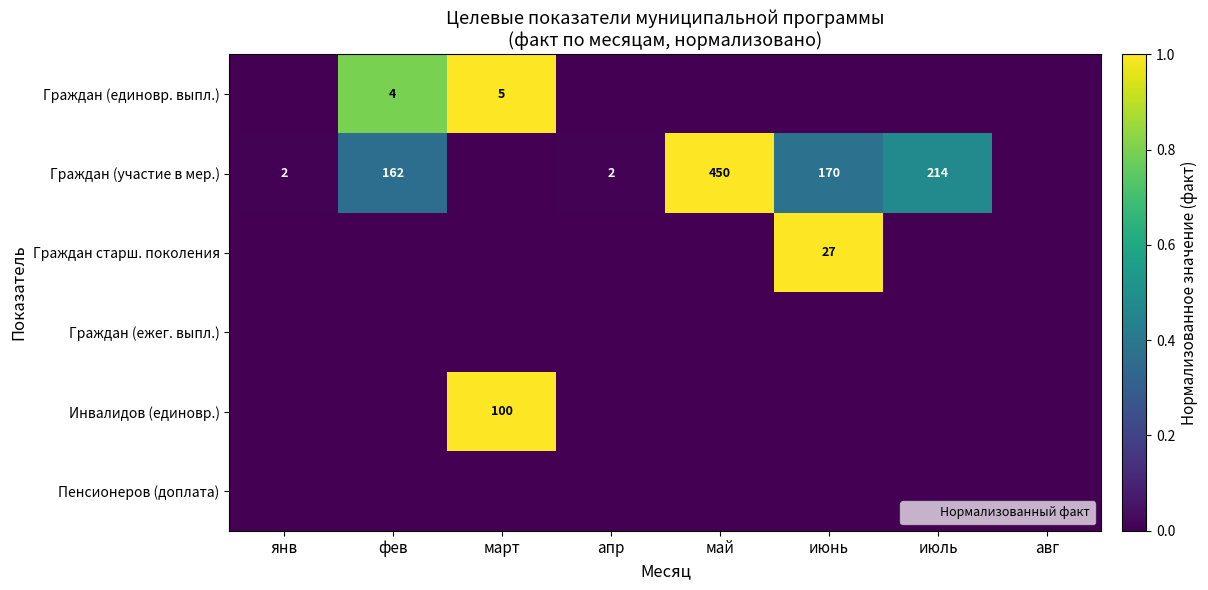

Rank the categories by Инвалидов (единовр.) value from highest to lowest.

март, янв, фев, апр, май, июнь, июль, авг